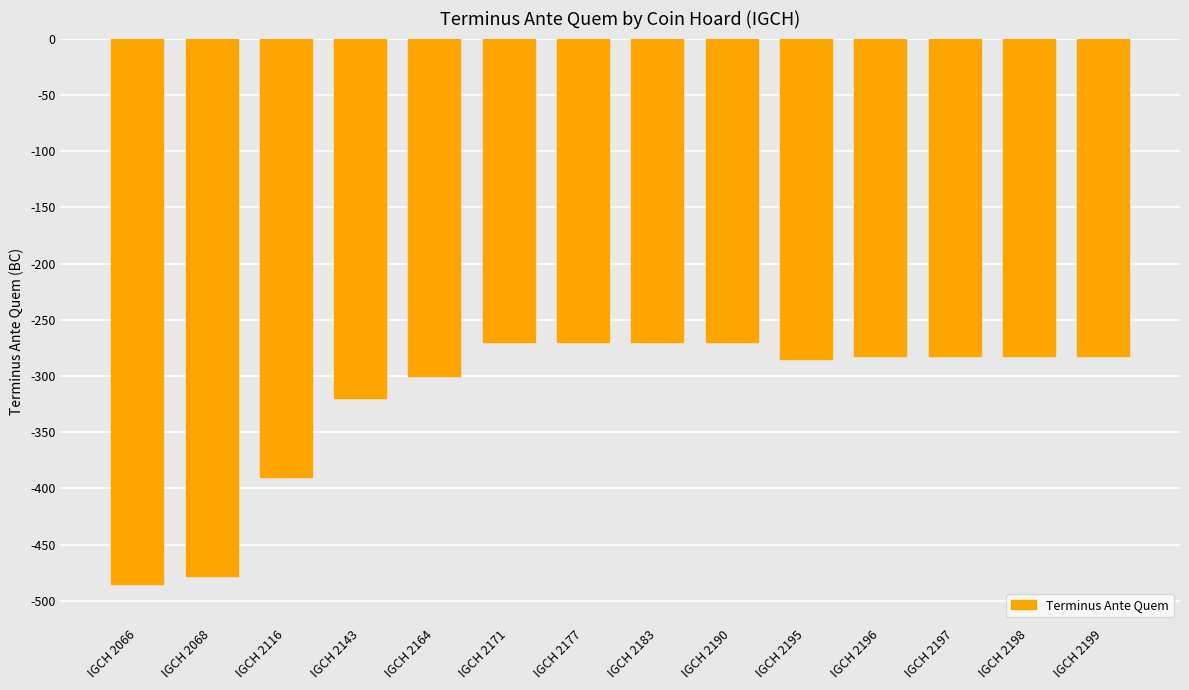

What is the change in value from IGCH 2164 to IGCH 2183?

+30